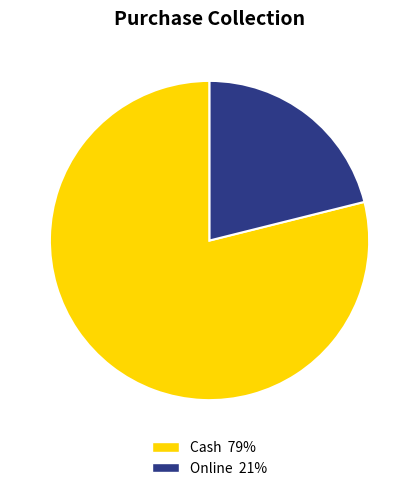

Is the sum of Online and Cash greater than half?

Yes